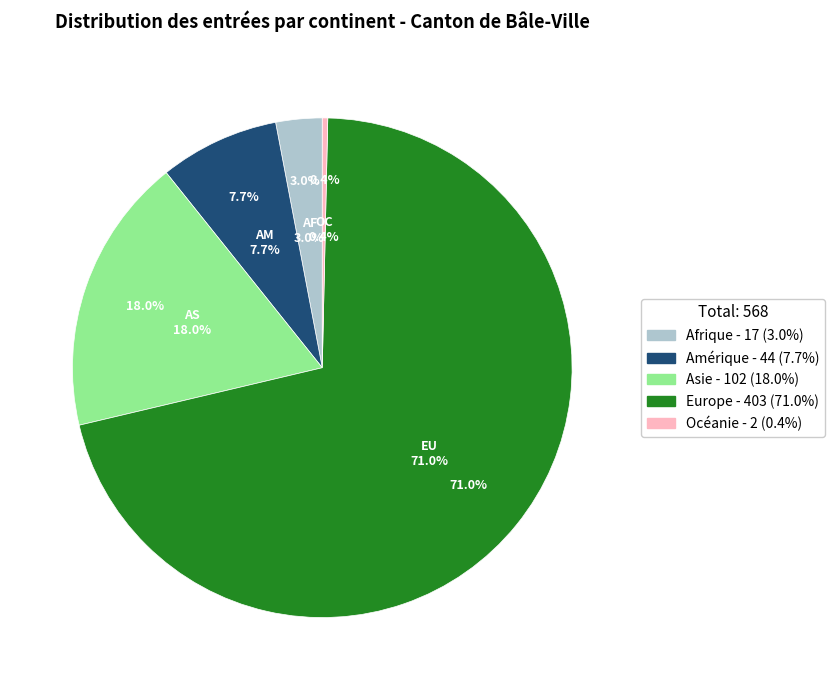

To the nearest percent, what is the combined percentage of Europe and Asie?

89%